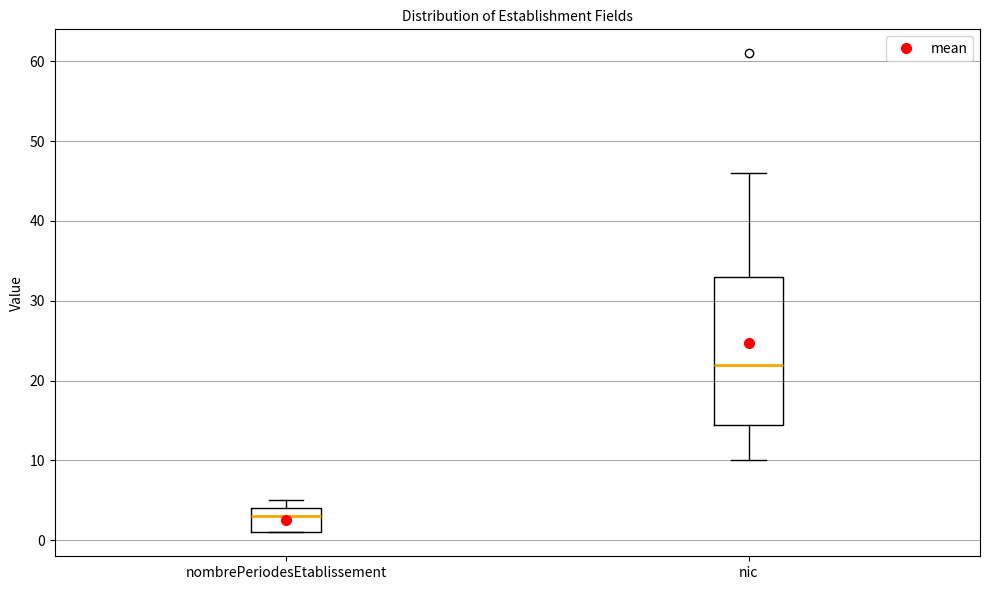

Which box's median line is the lowest?

nombrePeriodesEtablissement